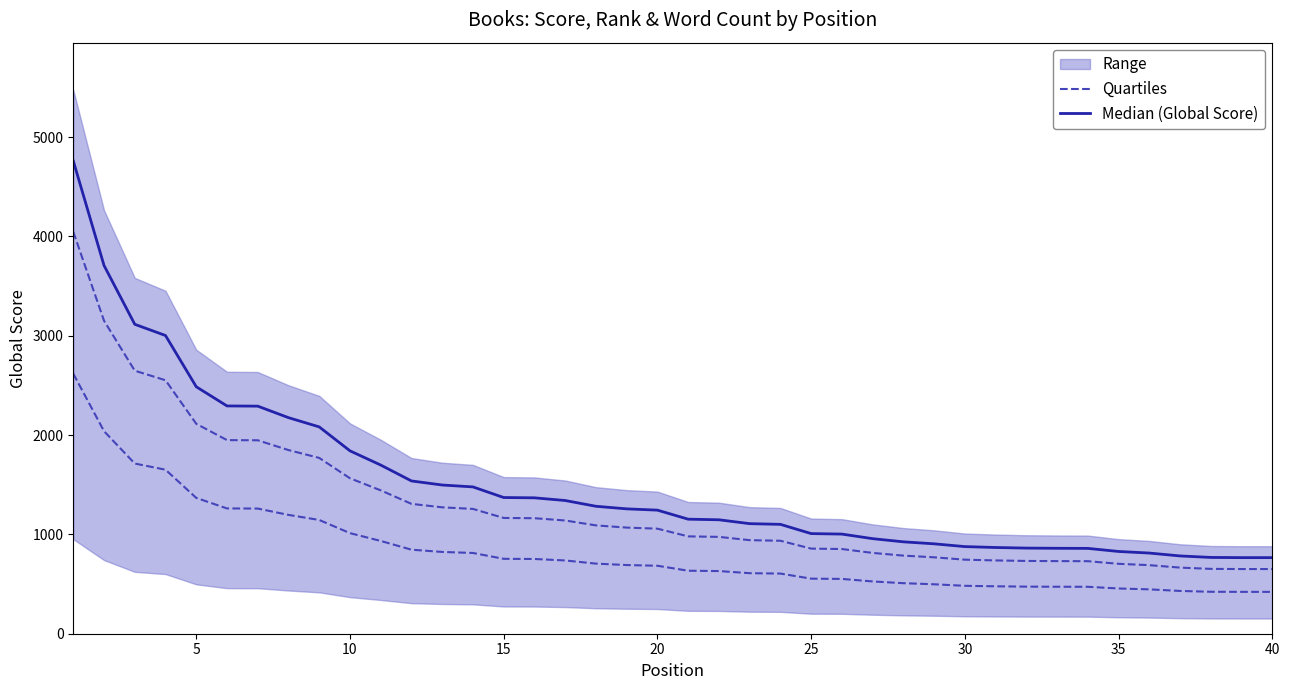

What is the maximum value for Quartiles?

2618.0